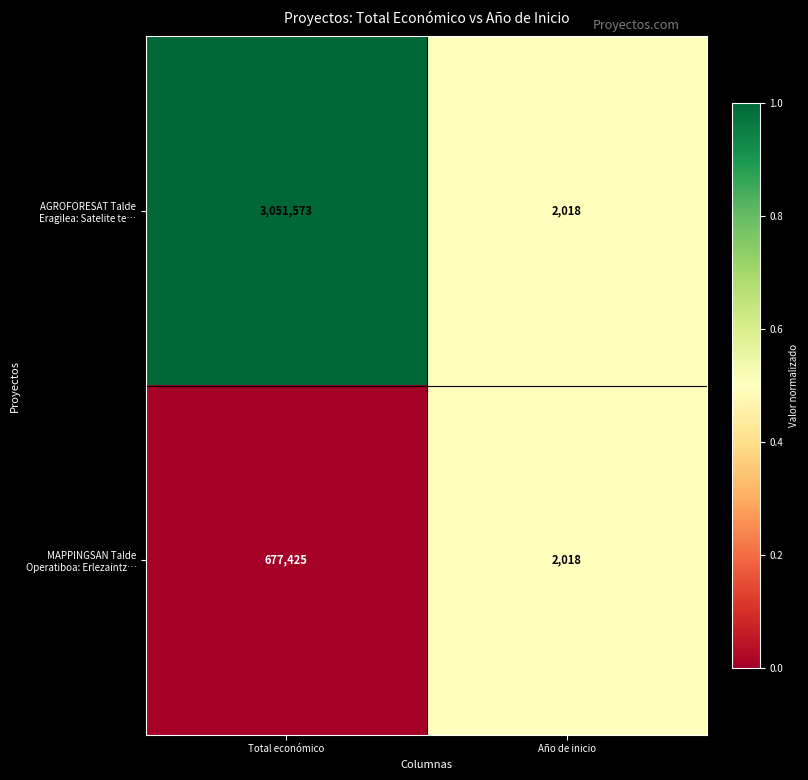

What is the sum of all AGROFORESAT Talde Eragilea: Satelite te… values?

3053591